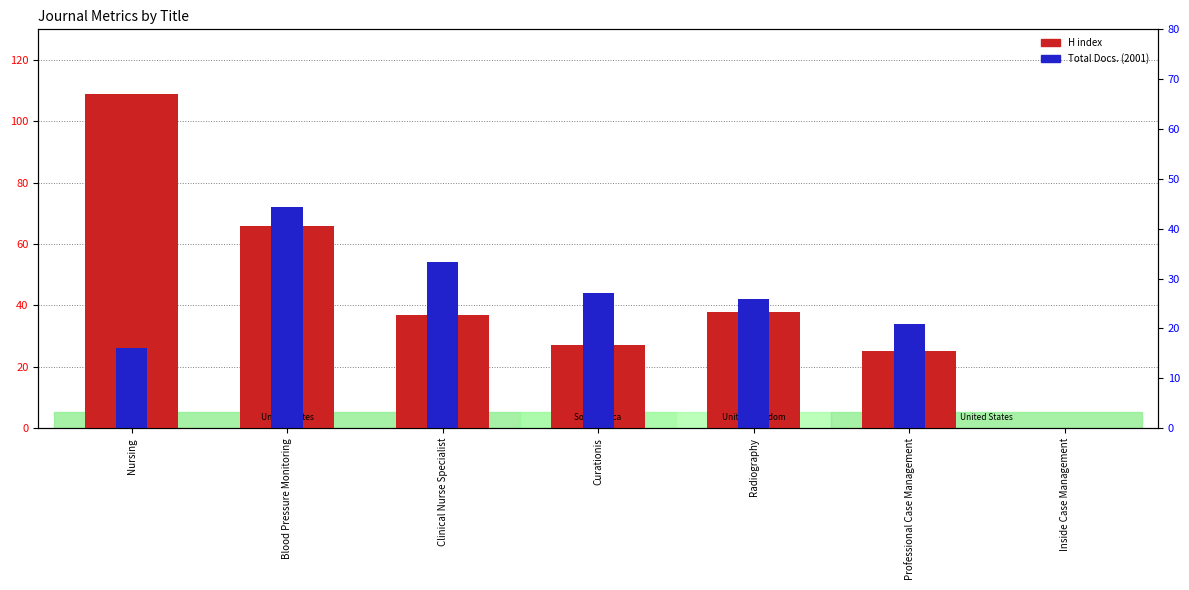

Rank the categories by H index value from lowest to highest.

Inside Case Management, Professional Case Management, Curationis, Clinical Nurse Specialist, Radiography, Blood Pressure Monitoring, Nursing